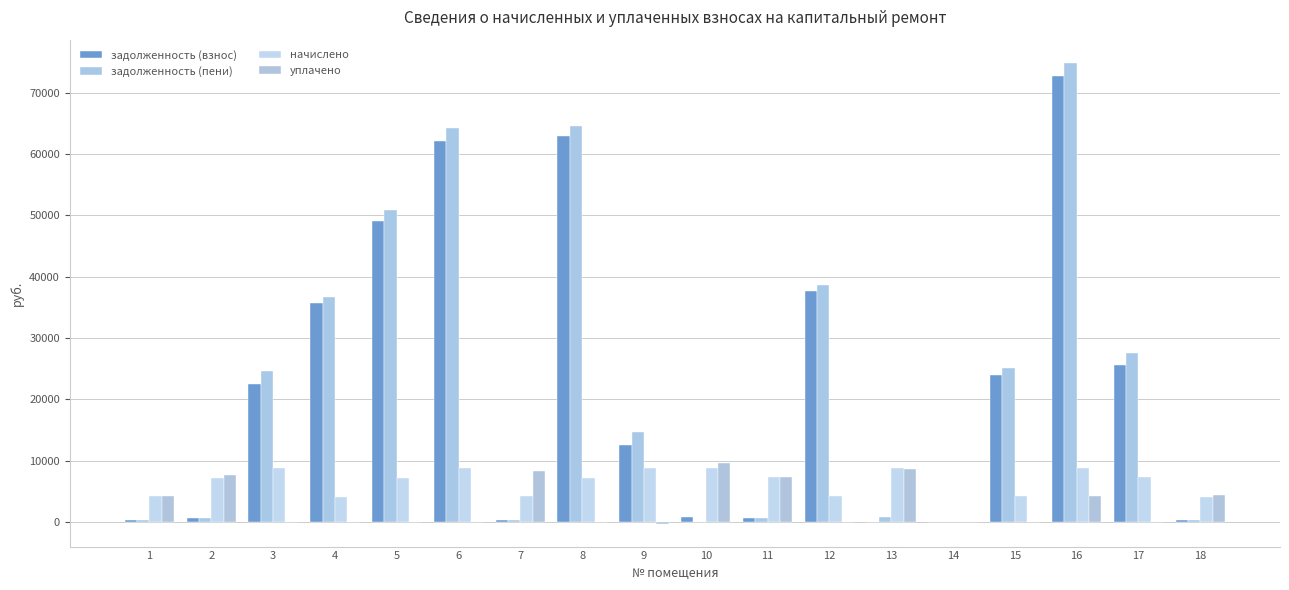

List the labels in order of уплачено value, largest first.

10, 13, 7, 2, 11, 18, 1, 16, 3, 4, 5, 6, 8, 12, 14, 15, 17, 9